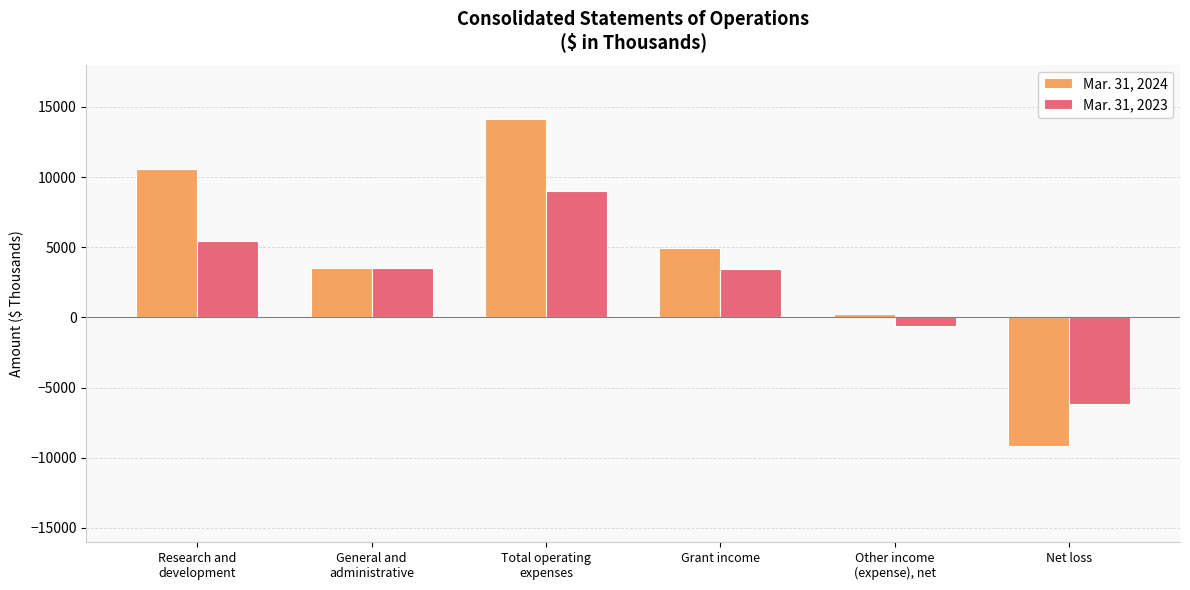

At which label does Mar. 31, 2024 first exceed 4912?

Research and
development